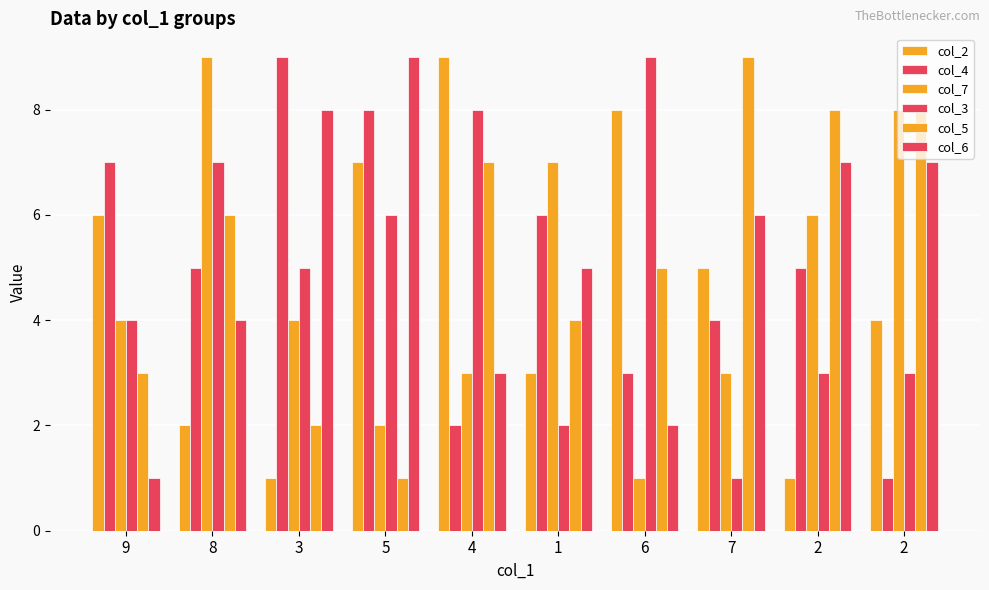

Rank the categories by col_5 value from lowest to highest.

5, 3, 9, 1, 6, 8, 4, 2, 2, 7